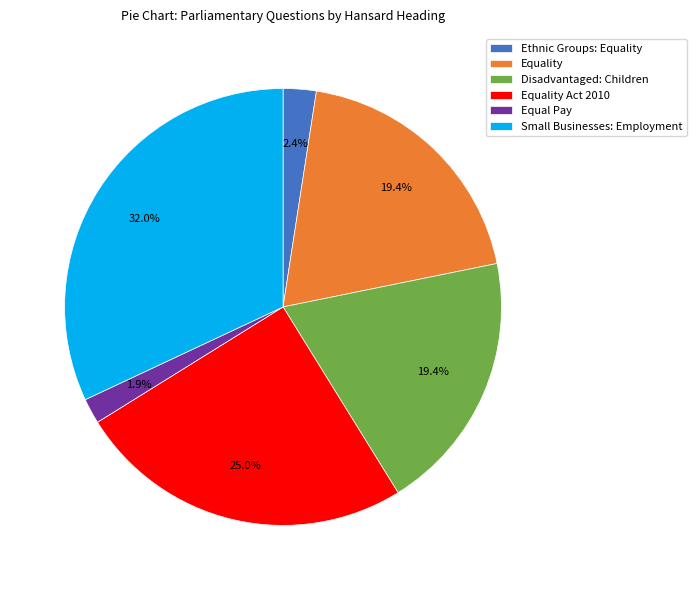

Which category has the biggest portion of the pie?

Small Businesses: Employment